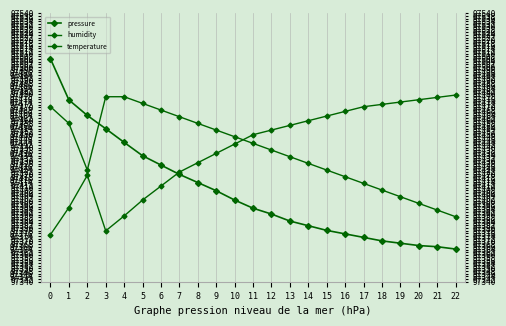

True or false: pressure has a value of 0.4 at 7.

True